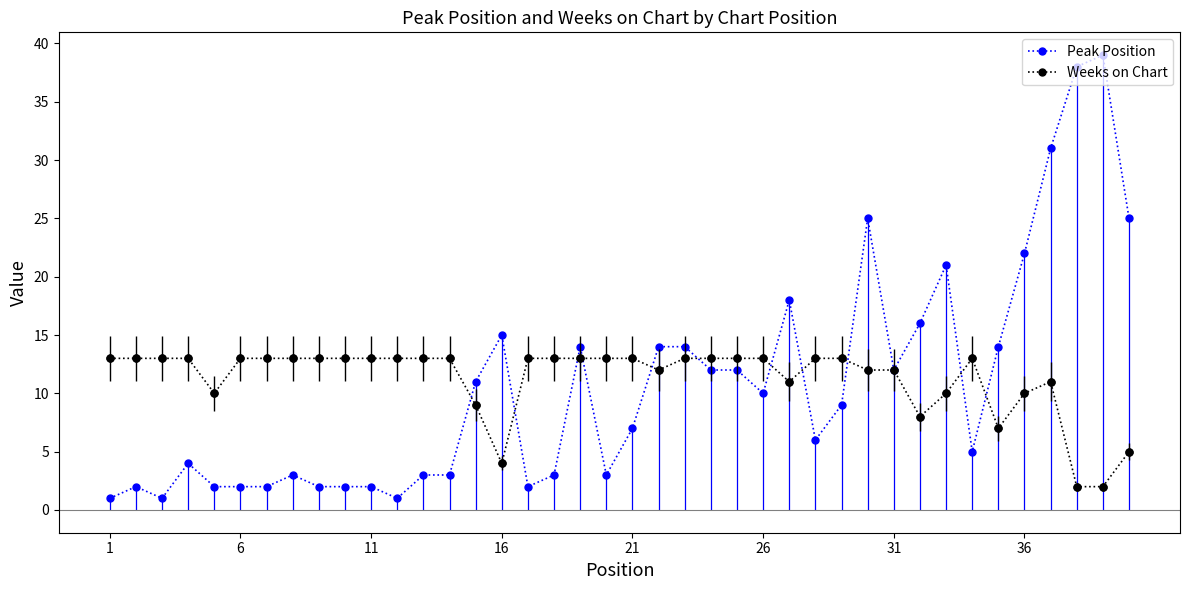

True or false: Weeks on Chart has a value of 8 at 11.

False